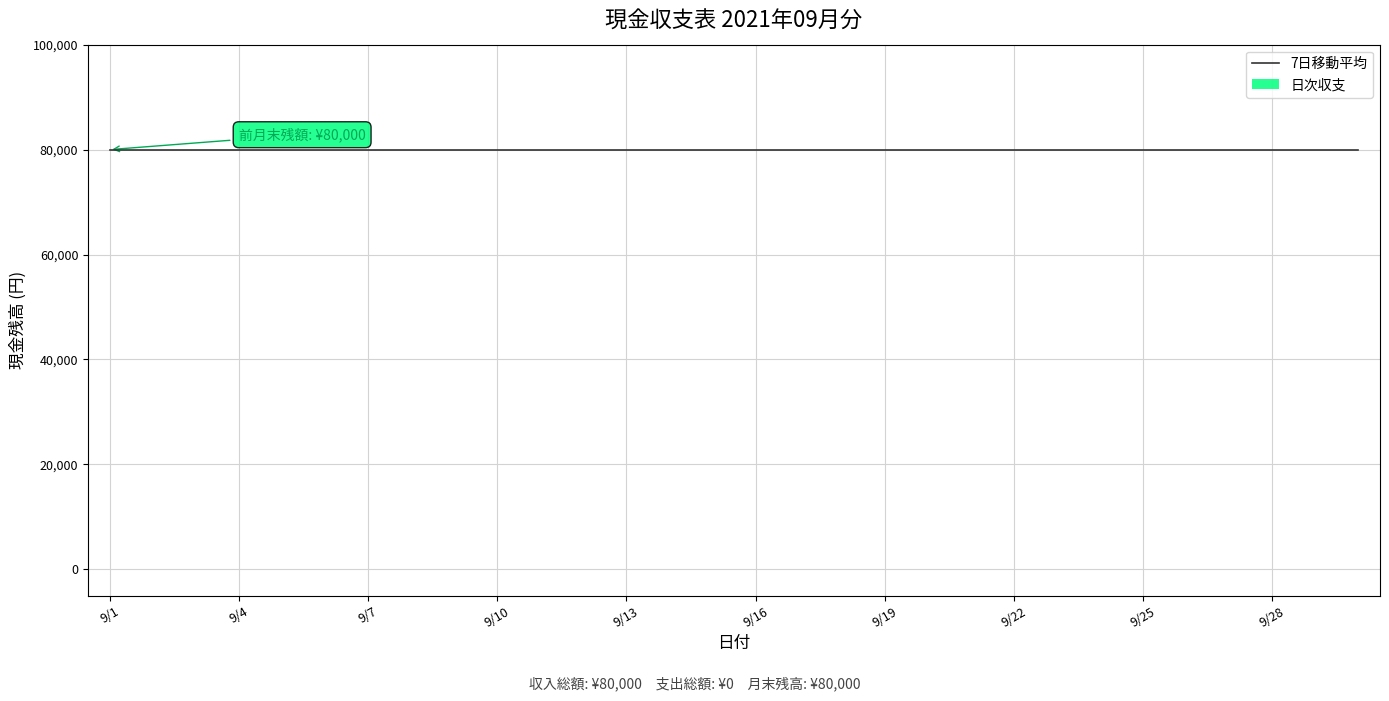

At which category is the sum across all series the highest?

9/1